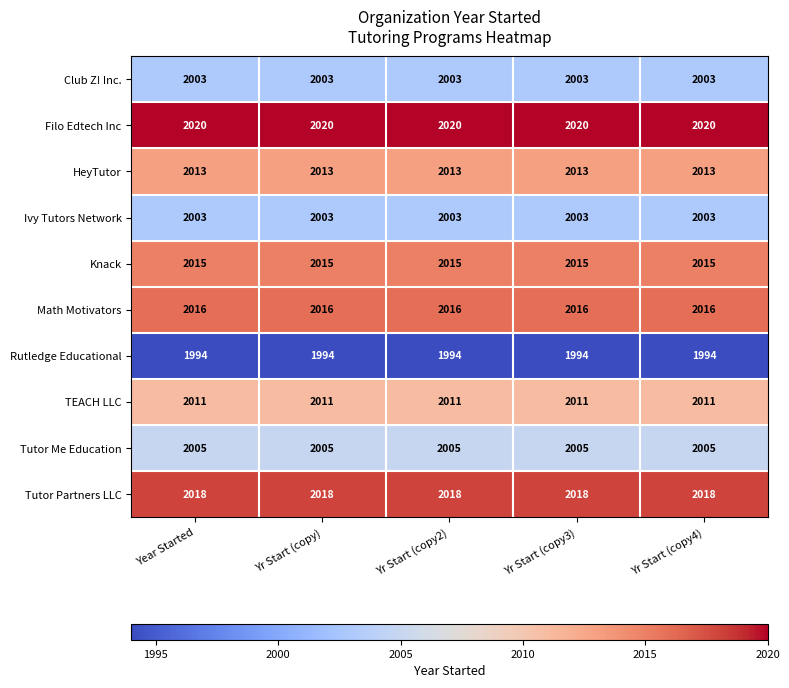

What is the difference between the highest and lowest values at Yr Start (copy)?

26